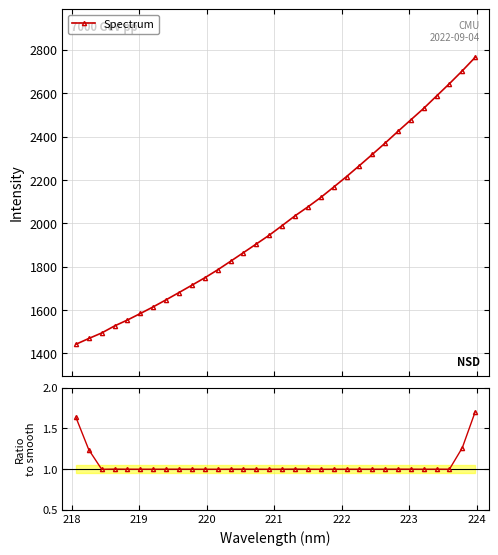

What is the average value?

1.1